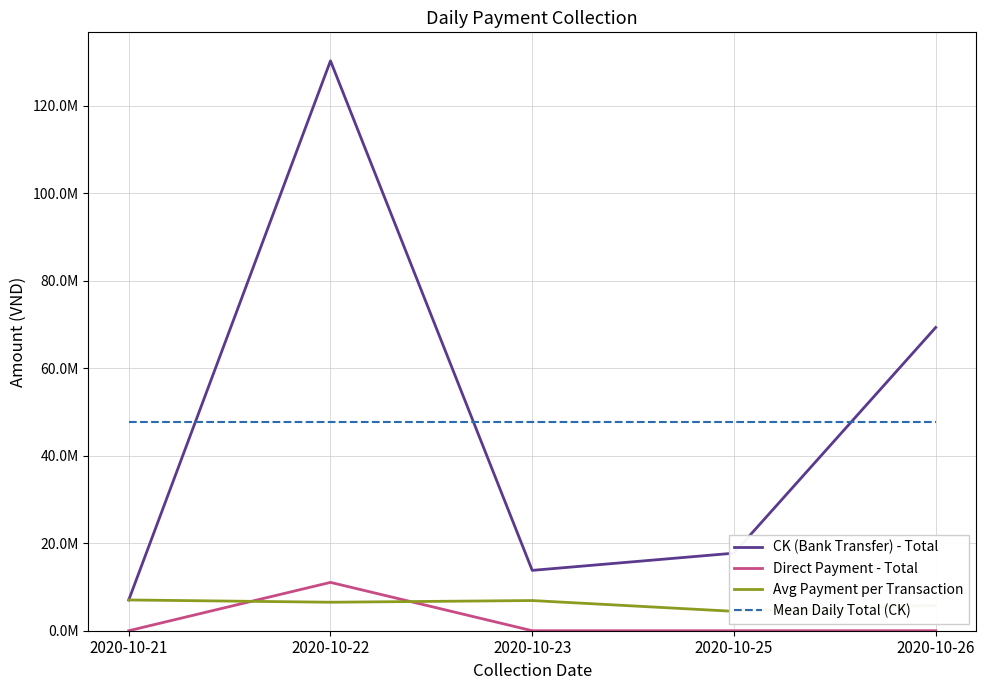

Reading right to left, what are all the values shown in this chart?

CK (Bank Transfer) - Total: 69345000	17735000	13800000	130320000	7035000
Direct Payment - Total: 0	0	0	11055000	0
Avg Payment per Transaction: 5778750	4433750	6900000	6516000	7035000
Mean Daily Total (CK): 47647000	47647000	47647000	47647000	47647000